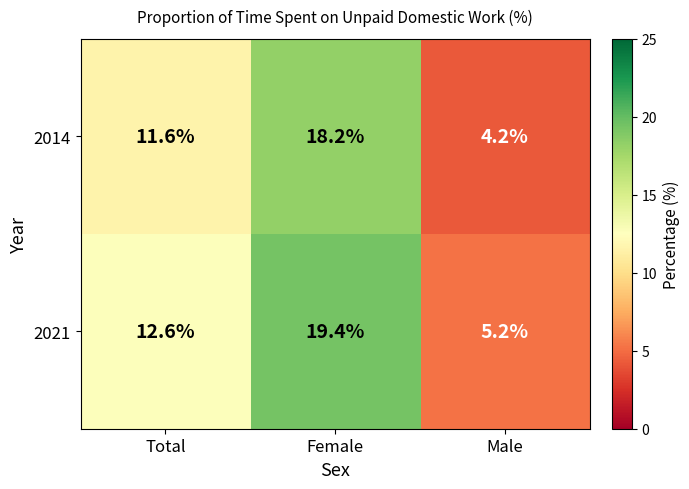

What is the difference between the highest and lowest values at Female?

1.2